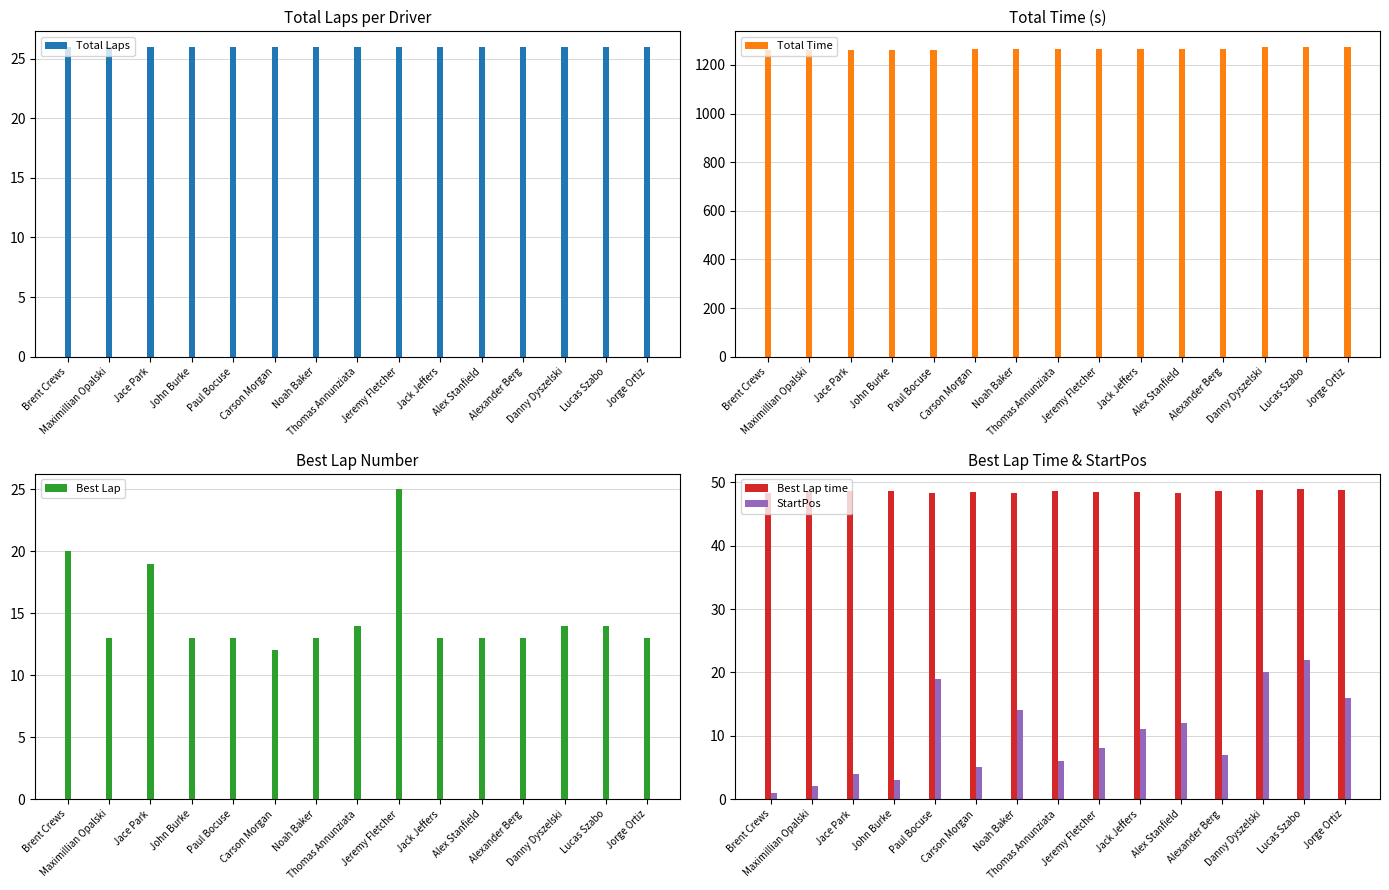

Which label corresponds to the largest value in the chart?

Lucas Szabo